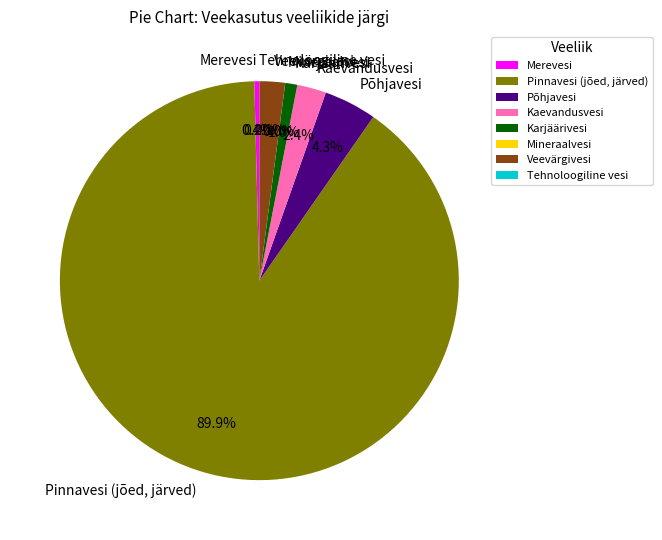

Which category has the biggest portion of the pie?

Pinnavesi (jõed, järved)